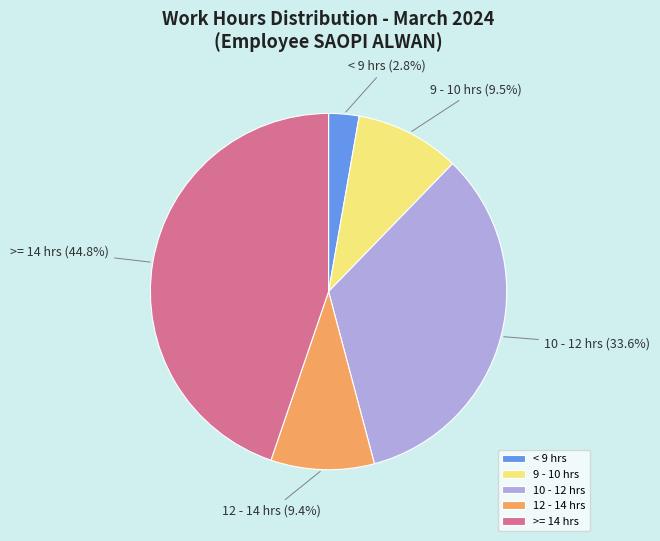

Which slice is the largest?

>= 14 hrs